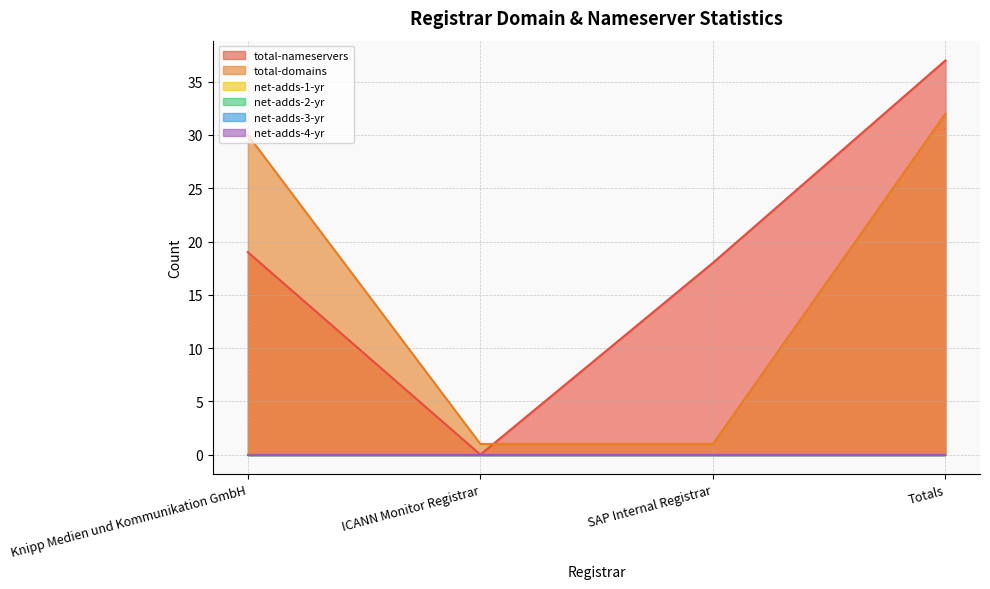

At how many categories does at least one series exceed 9?

3